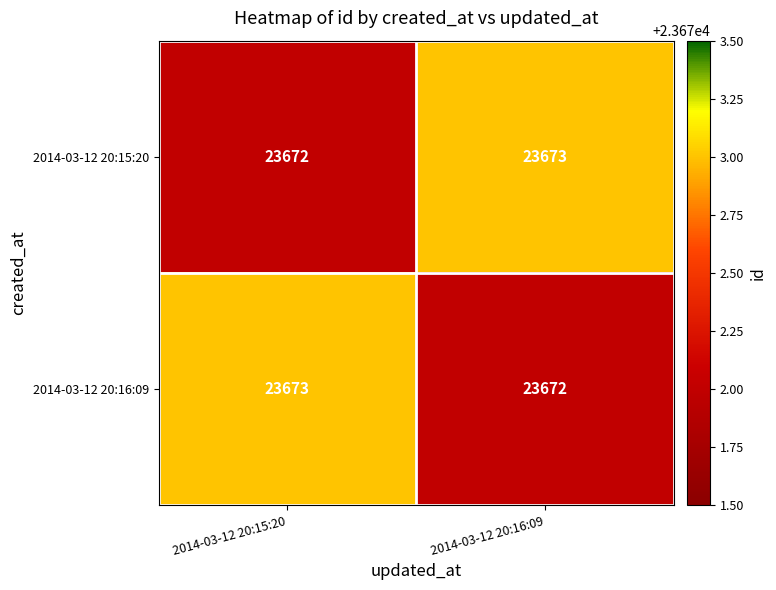

Reading right to left, list all the values displayed in this chart.

2014-03-12 20:15:20: 23673	23672
2014-03-12 20:16:09: 23672	23673